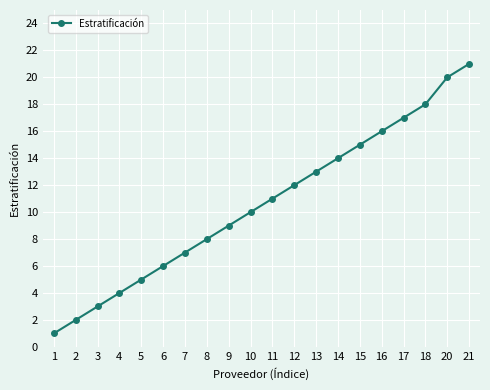

Reading right to left, extract all data points from this chart.

21	20	18	17	16	15	14	13	12	11	10	9	8	7	6	5	4	3	2	1